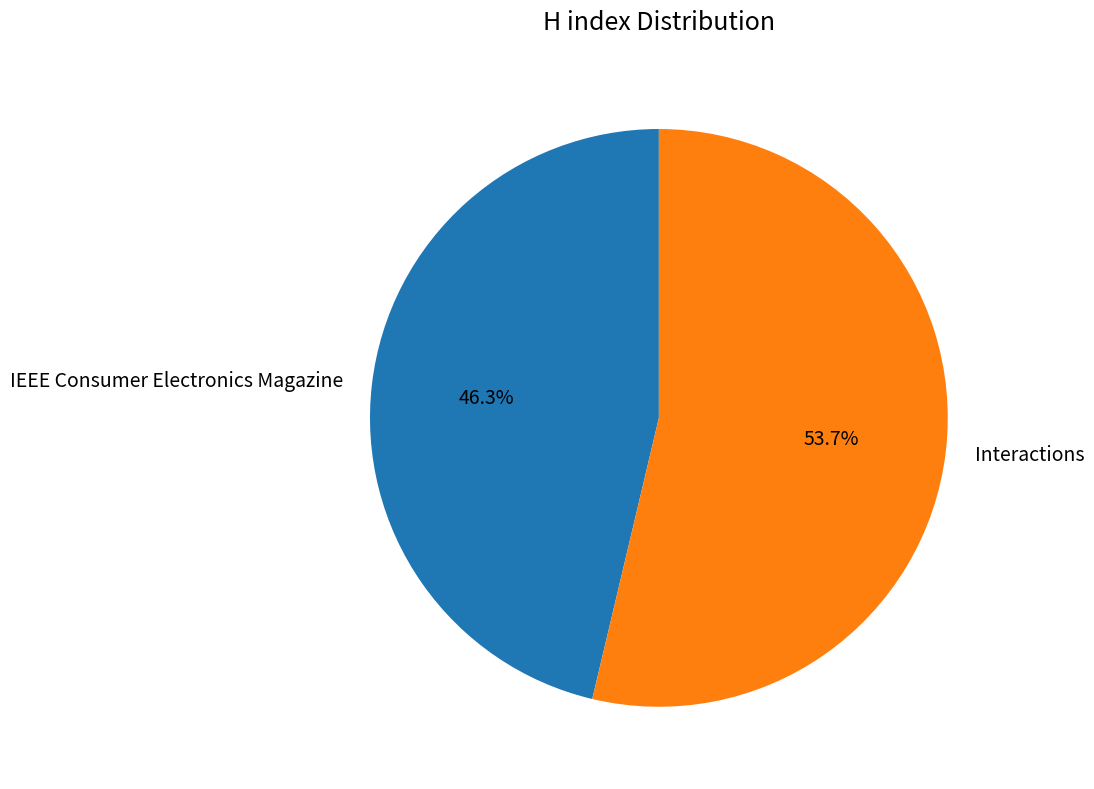

Do Interactions and IEEE Consumer Electronics Magazine together represent more than half of the pie?

Yes